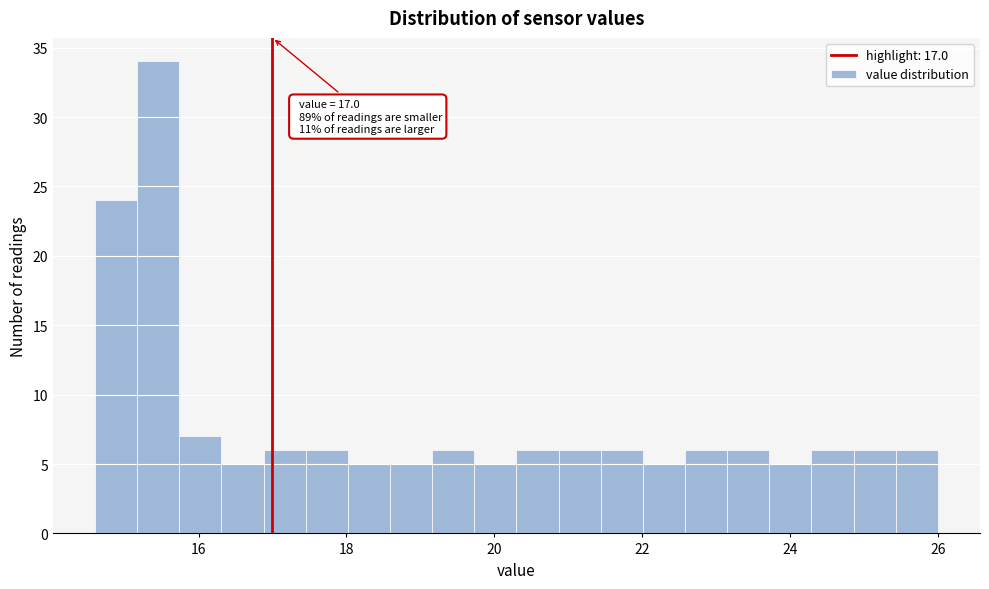

Read against the x-axis, roughly where is the centre of the tallest bar?

15.4